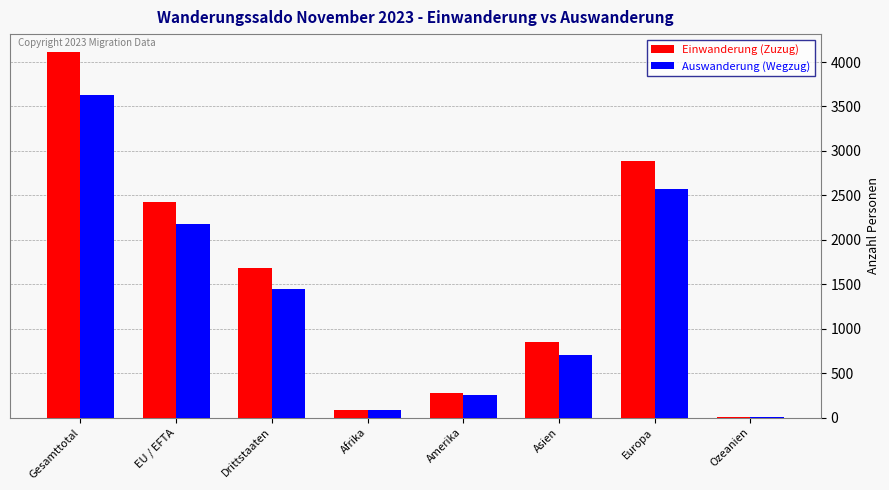

Which series changed the most between Gesamttotal and Afrika?

Einwanderung (Zuzug)